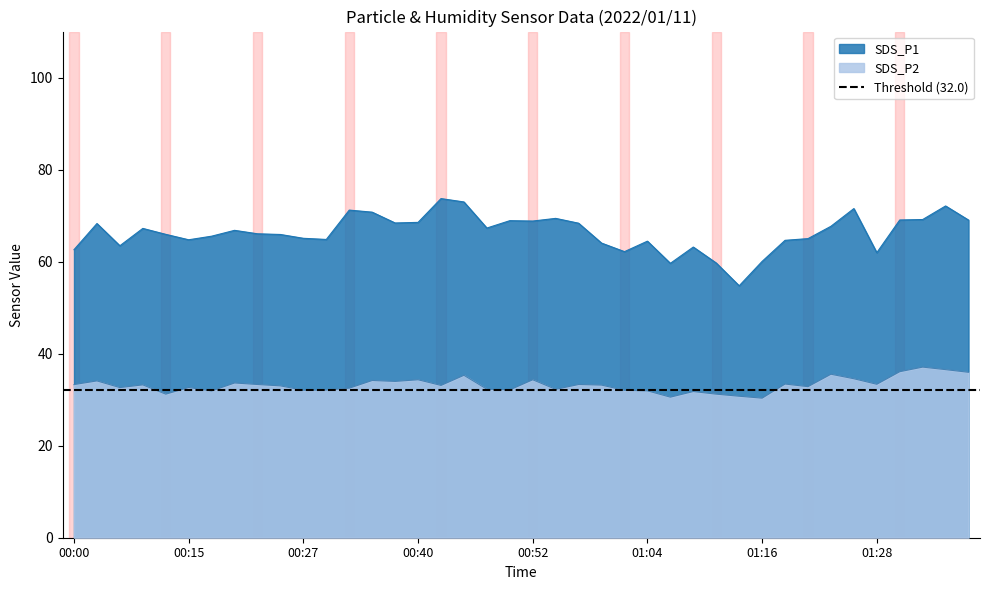

Reading right to left, list all the values displayed in this chart.

SDS_P1: 69.0	72.1	69.2	69.0	62.0	71.5	67.7	65.0	64.6	60.0	54.8	59.7	63.2	59.6	64.5	62.2	64.0	68.3	69.4	68.8	68.9	67.3	73.0	73.7	68.5	68.4	70.8	71.2	64.8	65.1	65.9	66.0	66.8	65.5	64.8	65.9	67.2	63.5	68.3	62.6
SDS_P2: 36.0	36.5	37.1	36.1	33.4	34.5	35.5	32.8	33.4	30.3	30.8	31.2	31.8	30.6	31.9	32.0	33.2	33.3	32.2	34.3	32.1	32.3	35.3	33.1	34.3	34.0	34.2	32.5	32.1	32.0	33.0	33.3	33.6	31.9	32.6	31.2	33.2	32.6	34.1	33.3